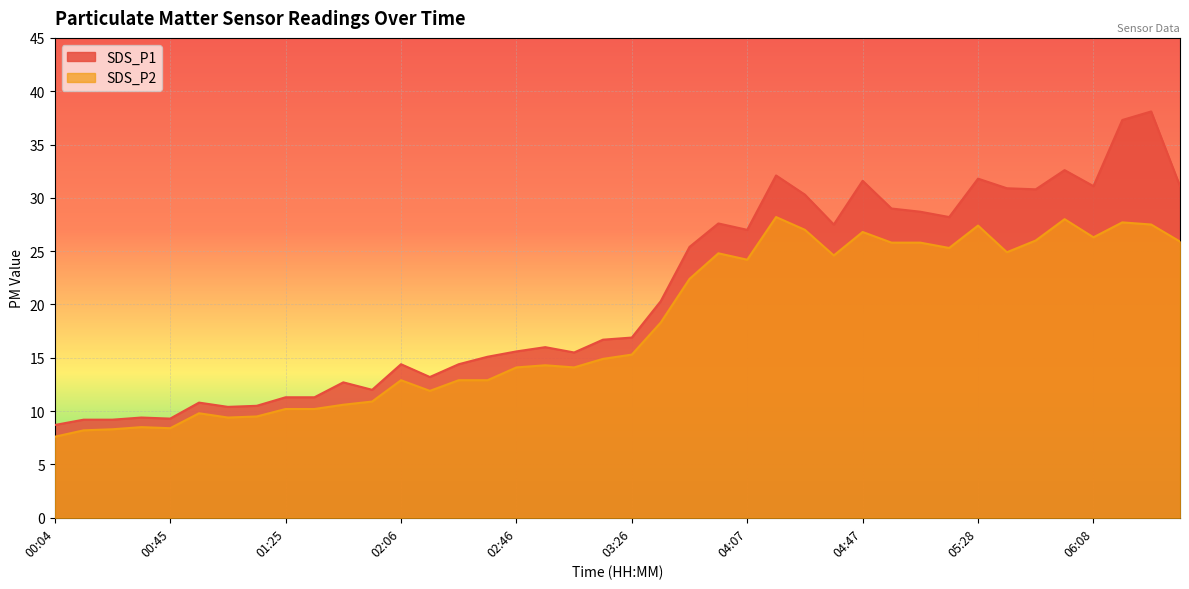

Is it true that SDS_P1 equals 24.0 at 03:06?

False